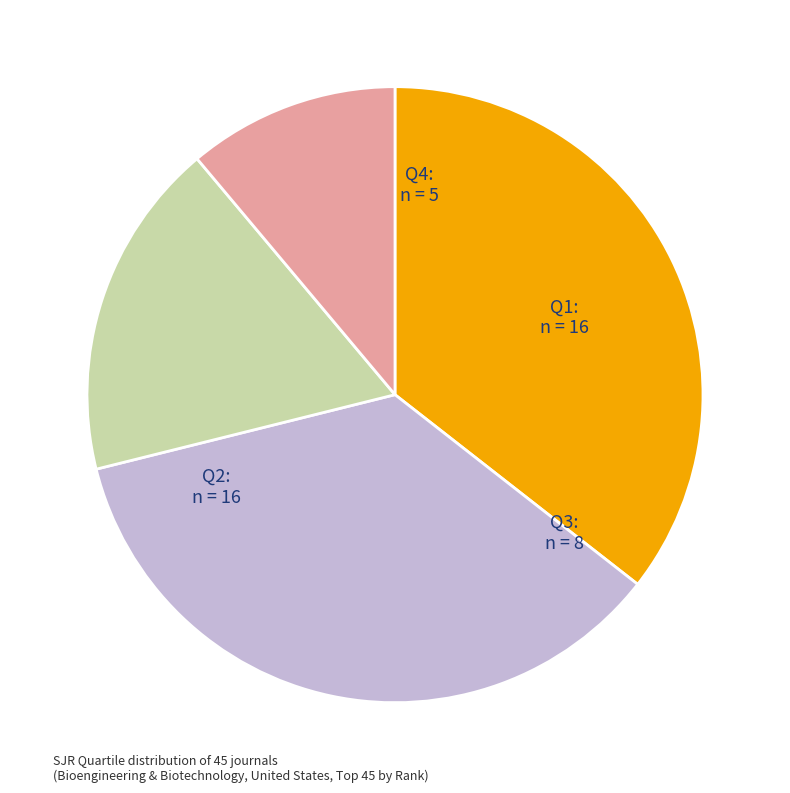

Is there a majority slice in this chart?

No